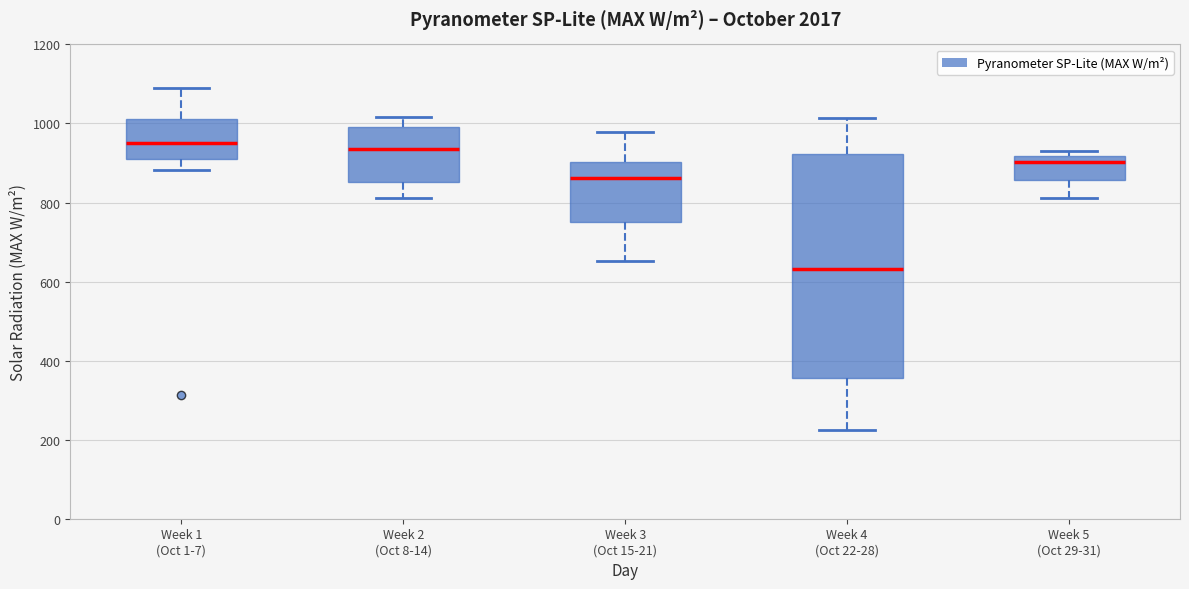

Reading left to right, transcribe this box plot: for each box, give where its median line is, the range the box spans, and where its two whiskers end, as read against the y-axis. The values are not printed on the chart, so give them approximately, as read against the axis.

Week 1 (Oct 1-7): median 960, box 920 to 1020, whiskers 880 to 1080
Week 2 (Oct 8-14): median 940, box 860 to 1000, whiskers 820 to 1020
Week 3 (Oct 15-21): median 860, box 760 to 900, whiskers 660 to 980
Week 4 (Oct 22-28): median 640, box 360 to 920, whiskers 220 to 1020
Week 5 (Oct 29-31): median 900, box 860 to 920, whiskers 820 to 940